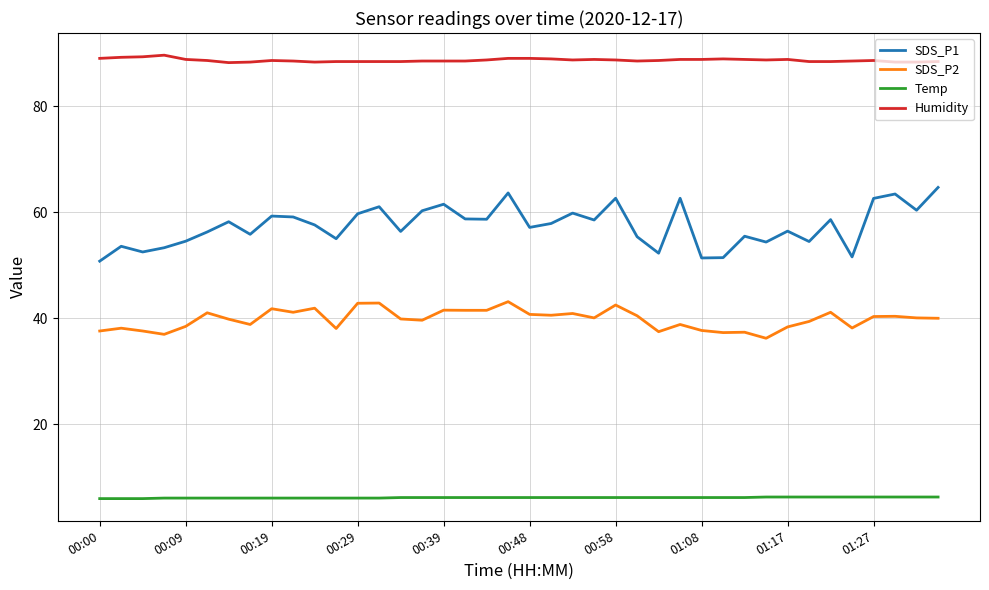

What are all the series names shown in the legend?

SDS_P1, SDS_P2, Temp, Humidity